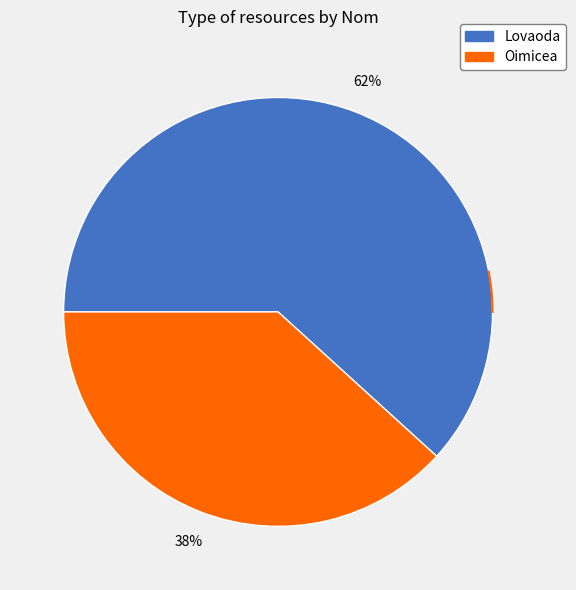

To the nearest percent, what is the average slice percentage?

50%